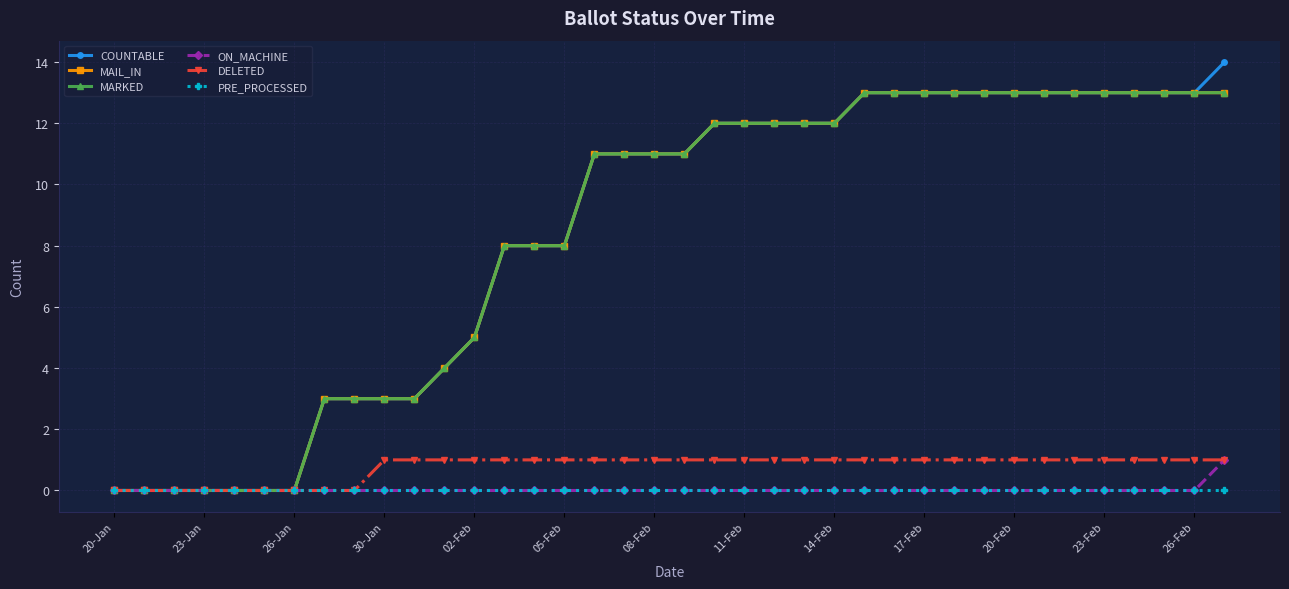

Does the chart have visible grid lines?

Yes